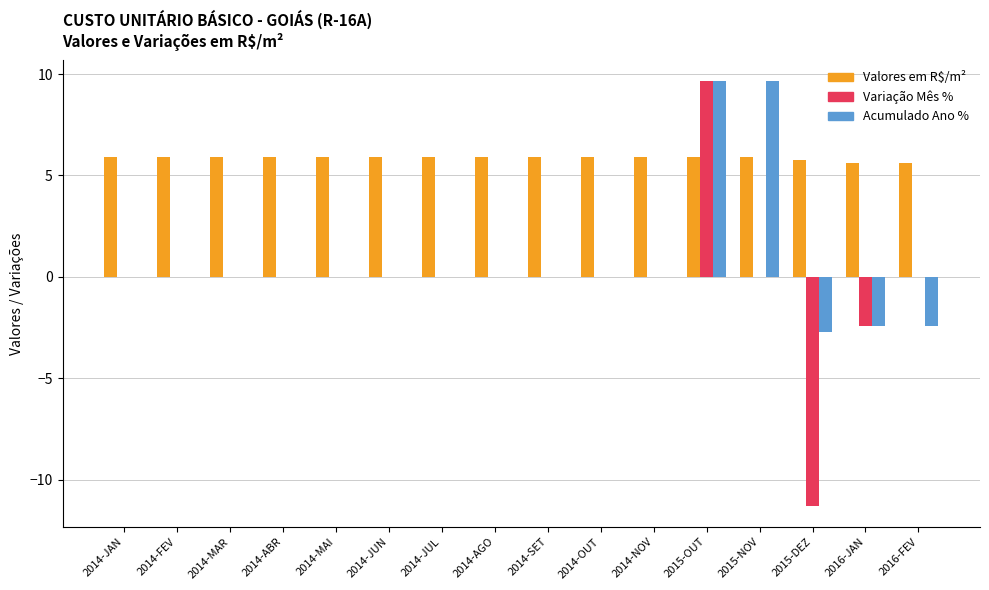

What is the sum of the Valores em R$/m² values at 2014-JUN and 2016-JAN?

11.5